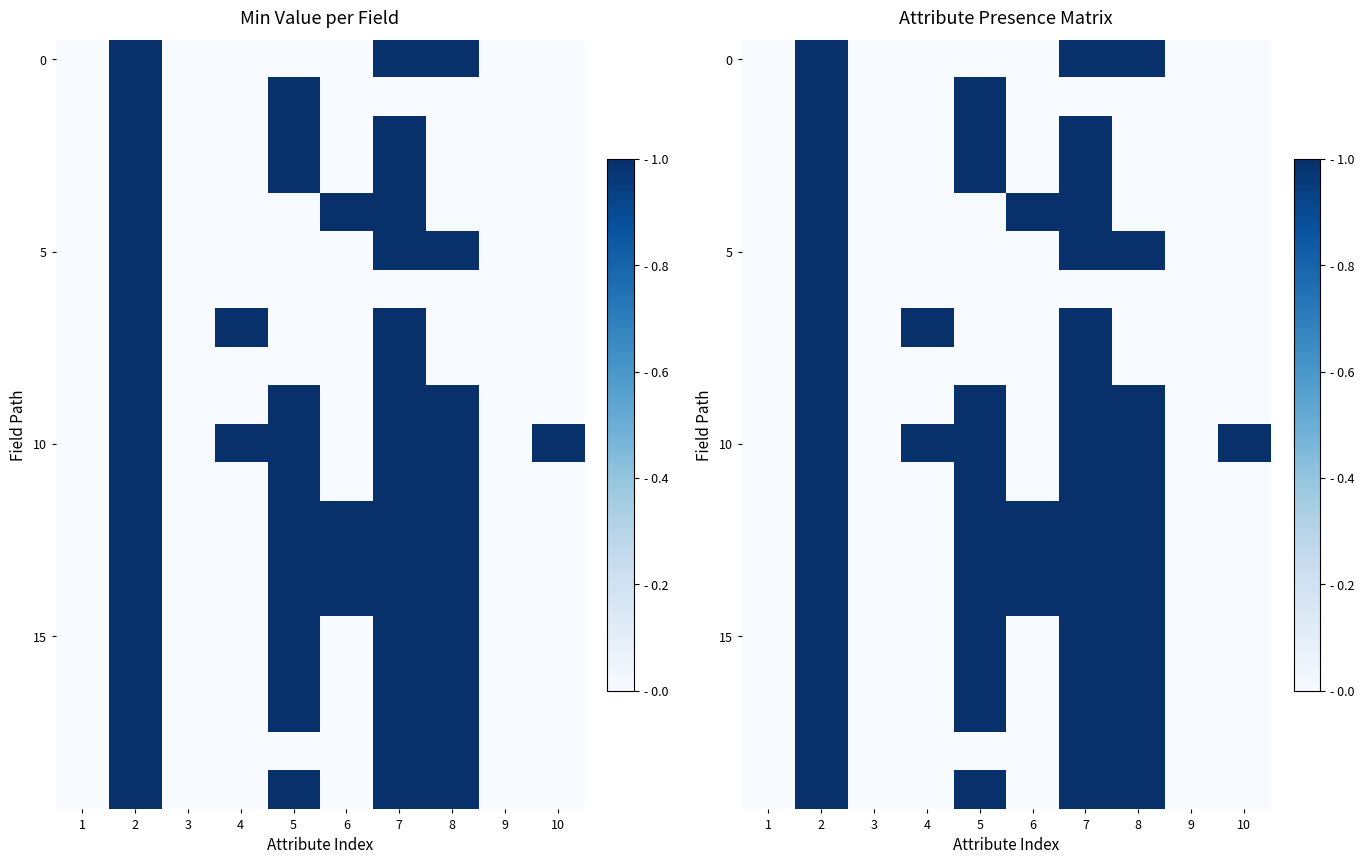

How many positive values does the 0 series have?

3